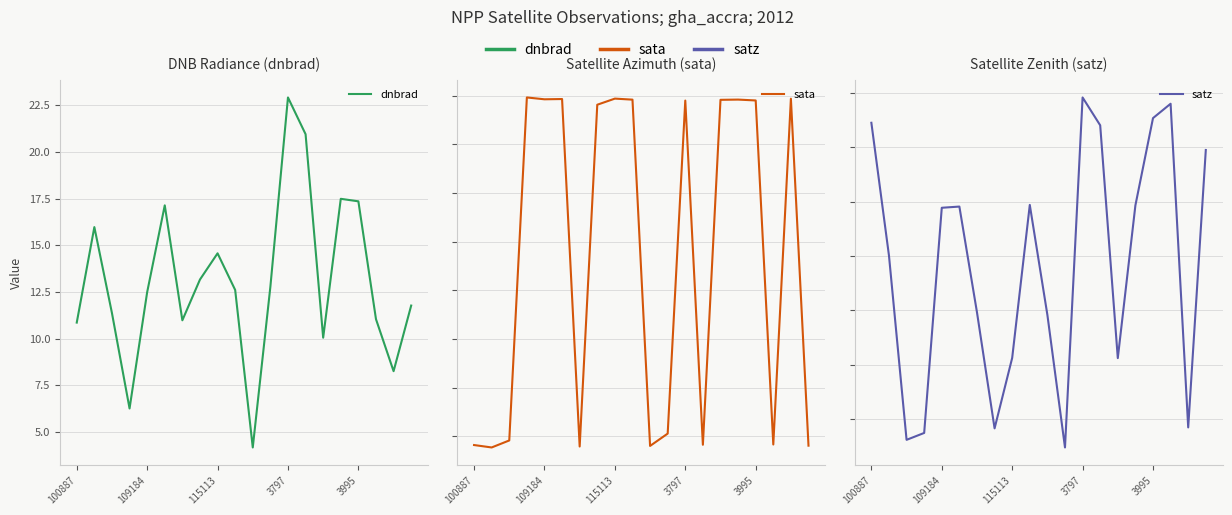

What is the spread (max minus min) of values at 115113?

88.5